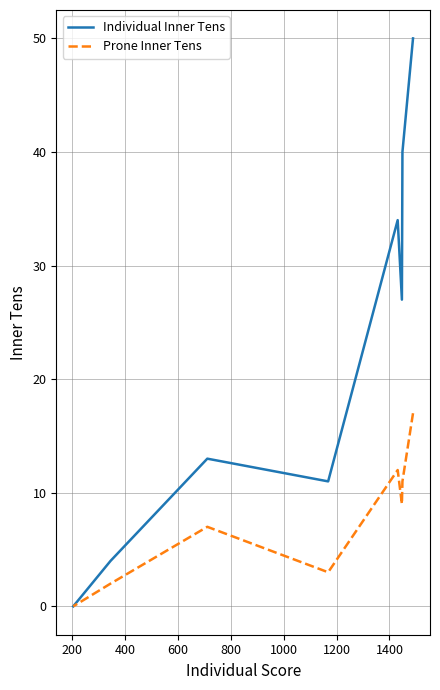

True or false: Individual Inner Tens and Prone Inner Tens intersect in this chart.

False